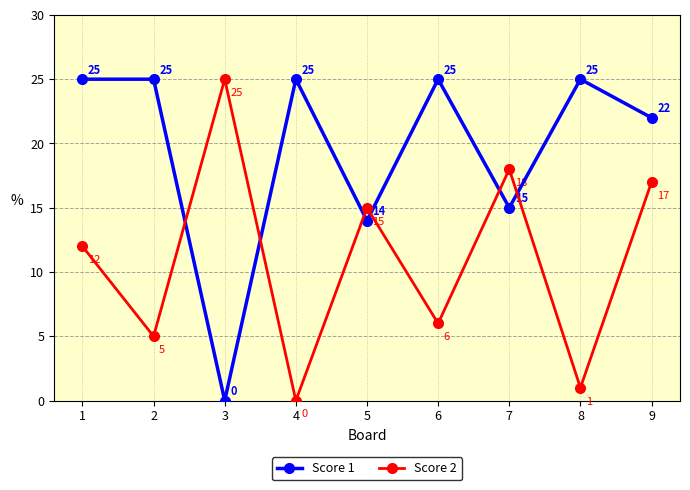

Which category has the highest value in the Score 2 series?

3